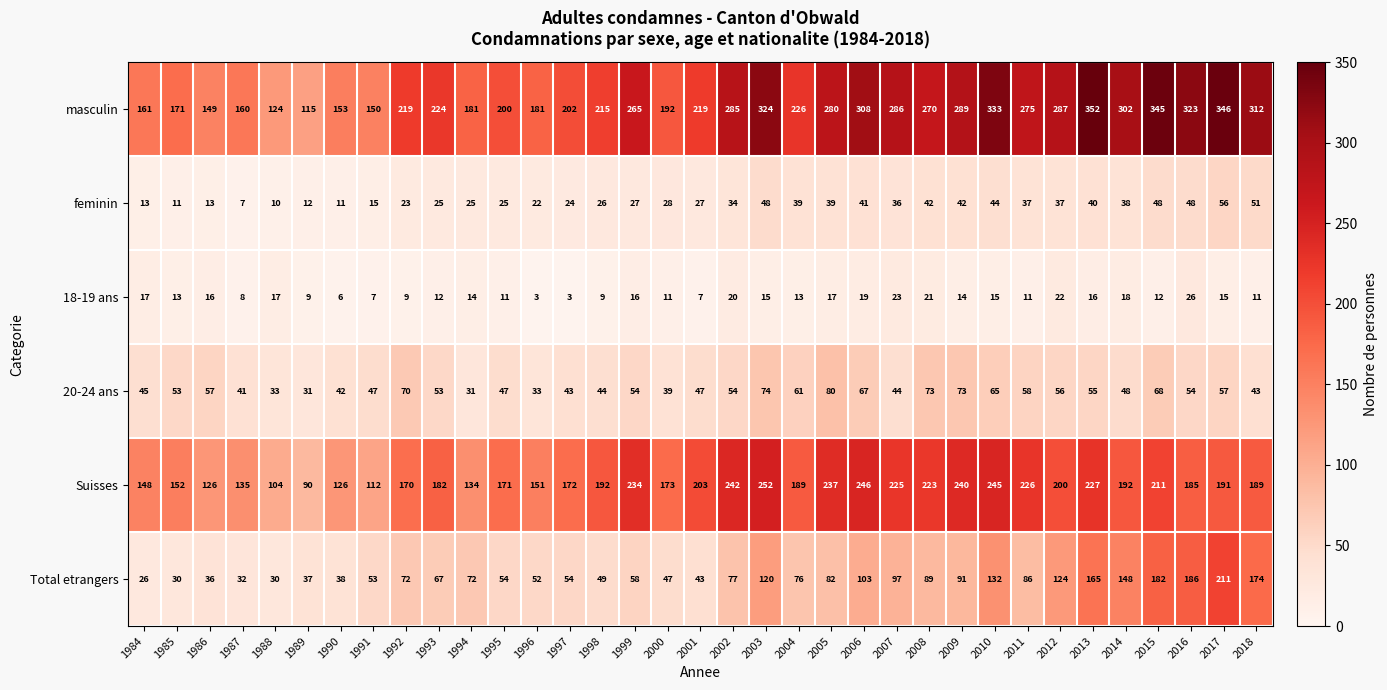

Read the 18-19 ans value at 2014, to the nearest 10.

20